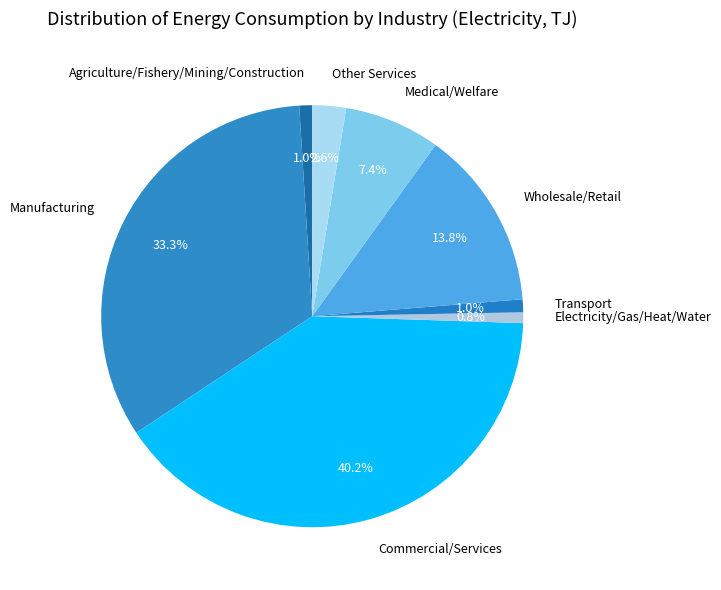

How many slices are in this pie chart?

8